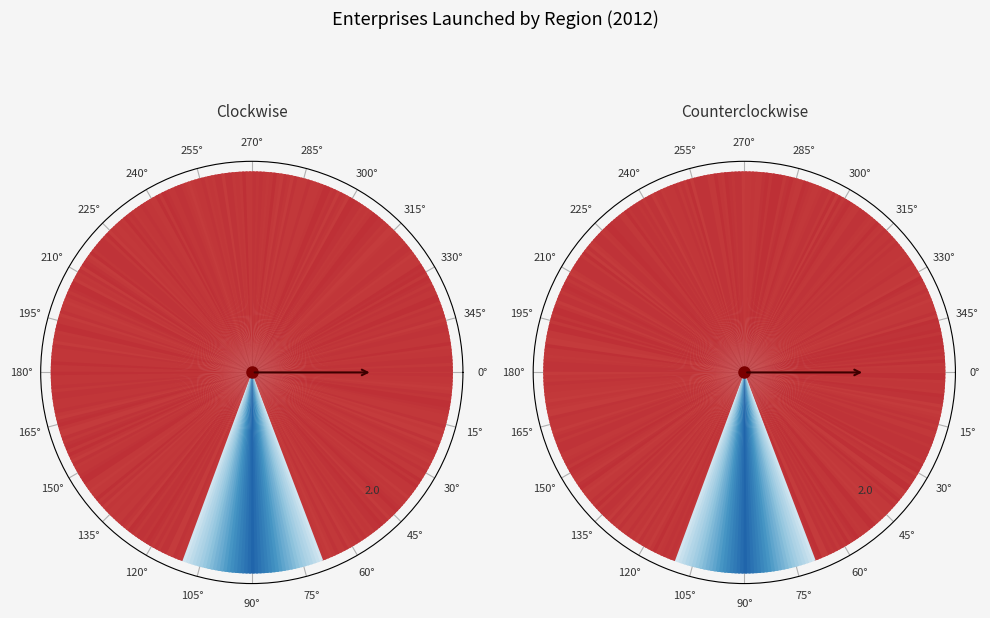

How many segments does this pie chart have?

6